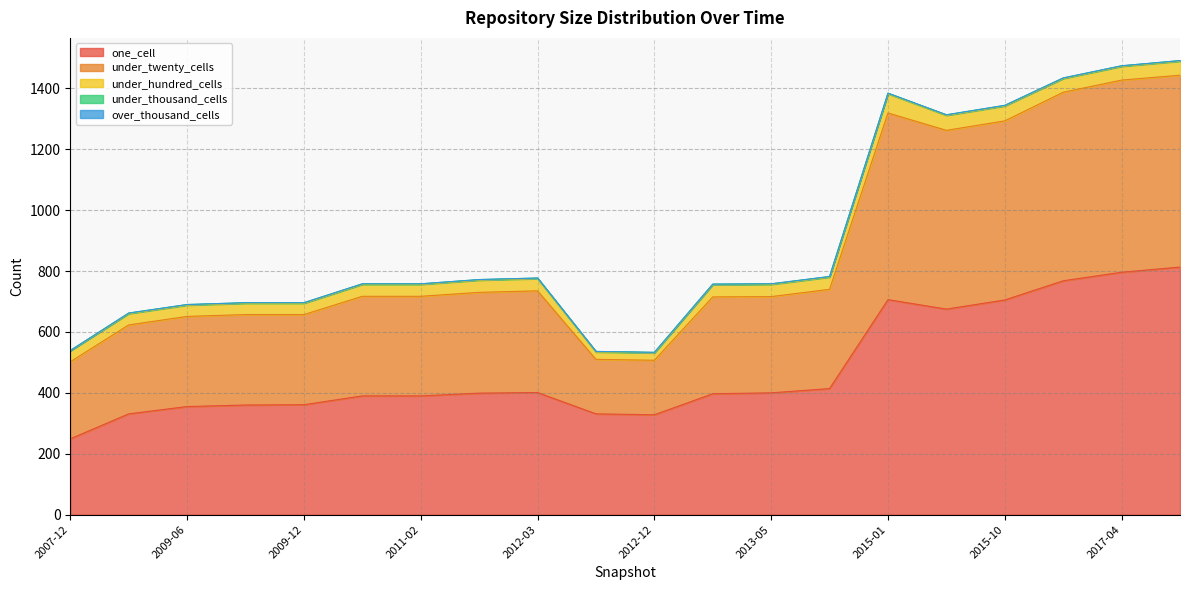

Reading right to left, extract all data points from this chart.

one_cell: 2011-02-21=390	2008-12-17=331	2015-01-19=706	2013-07-09=414	2015-07-03=675	2012-03-26=401	2013-05-21=400	2012-10-31=331	2013-02-20=397	2009-06-17=355	2016-12-27=768	2015-10-01=705	2012-12-11=328	2010-11-17=390	2011-09-05=399	2009-12-16=361	2007-12-19=249	2017-04-12=796	2009-09-25=360	2017-07-24=813
under_twenty_cells: 2011-02-21=327	2008-12-17=292	2015-01-19=613	2013-07-09=326	2015-07-03=587	2012-03-26=334	2013-05-21=316	2012-10-31=179	2013-02-20=318	2009-06-17=296	2016-12-27=619	2015-10-01=588	2012-12-11=179	2010-11-17=327	2011-09-05=331	2009-12-16=296	2007-12-19=253	2017-04-12=631	2009-09-25=297	2017-07-24=630
under_hundred_cells: 2011-02-21=39	2008-12-17=37	2015-01-19=63	2013-07-09=40	2015-07-03=49	2012-03-26=40	2013-05-21=40	2012-10-31=24	2013-02-20=40	2009-06-17=37	2016-12-27=45	2015-10-01=49	2012-12-11=24	2010-11-17=39	2011-09-05=40	2009-12-16=37	2007-12-19=36	2017-04-12=45	2009-09-25=37	2017-07-24=46
under_thousand_cells: 2011-02-21=2	2008-12-17=2	2015-01-19=2	2013-07-09=2	2015-07-03=2	2012-03-26=2	2013-05-21=2	2012-10-31=2	2013-02-20=2	2009-06-17=2	2016-12-27=2	2015-10-01=2	2012-12-11=2	2010-11-17=2	2011-09-05=2	2009-12-16=2	2007-12-19=1	2017-04-12=2	2009-09-25=2	2017-07-24=2
over_thousand_cells: 2011-02-21=0	2008-12-17=0	2015-01-19=0	2013-07-09=0	2015-07-03=0	2012-03-26=0	2013-05-21=0	2012-10-31=0	2013-02-20=0	2009-06-17=0	2016-12-27=0	2015-10-01=0	2012-12-11=0	2010-11-17=0	2011-09-05=0	2009-12-16=0	2007-12-19=0	2017-04-12=0	2009-09-25=0	2017-07-24=0